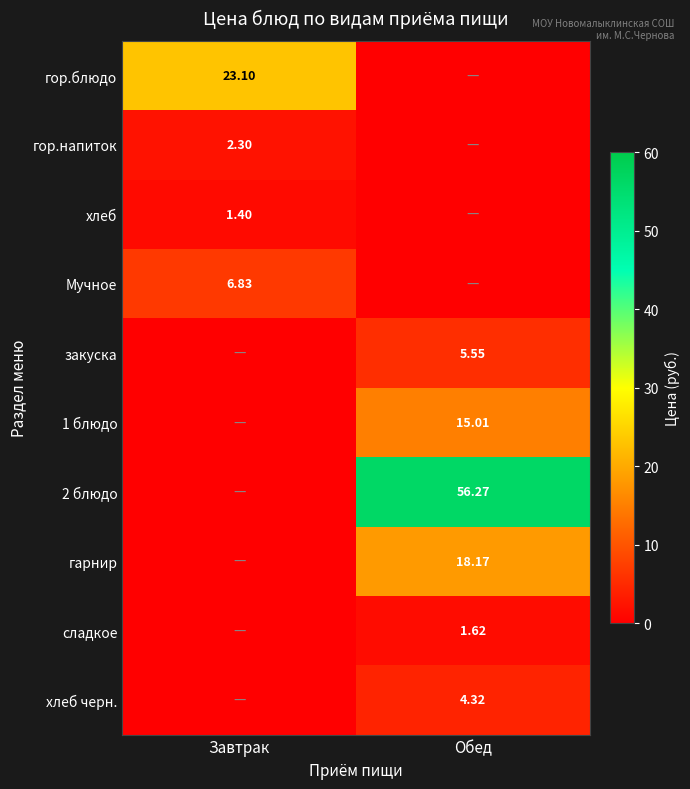

Is the value of 1 блюдо at Обед greater than the value of хлеб at Завтрак?

Yes